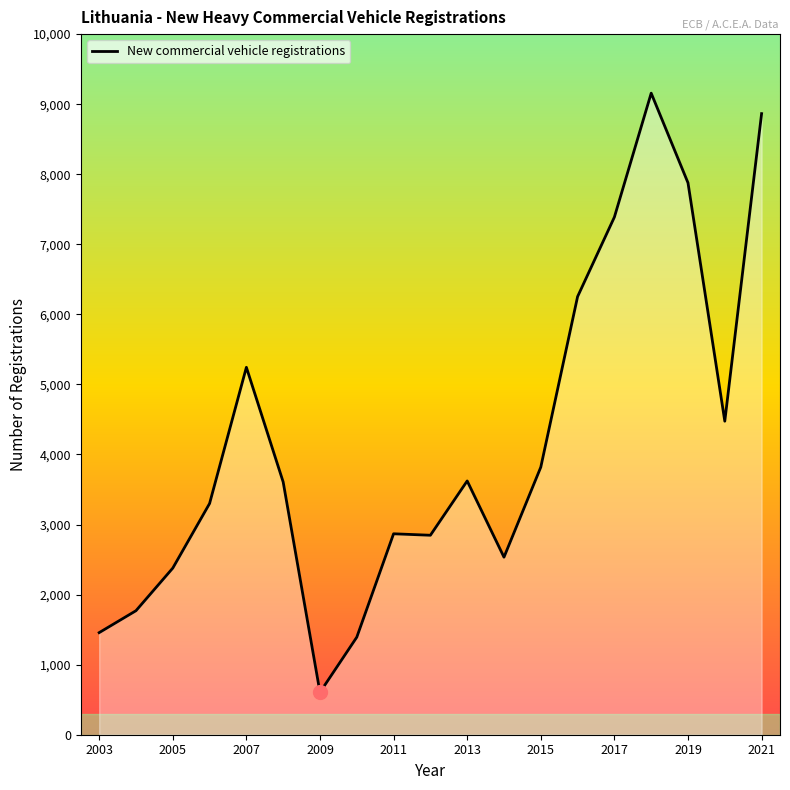

How many values are below 3607?

9